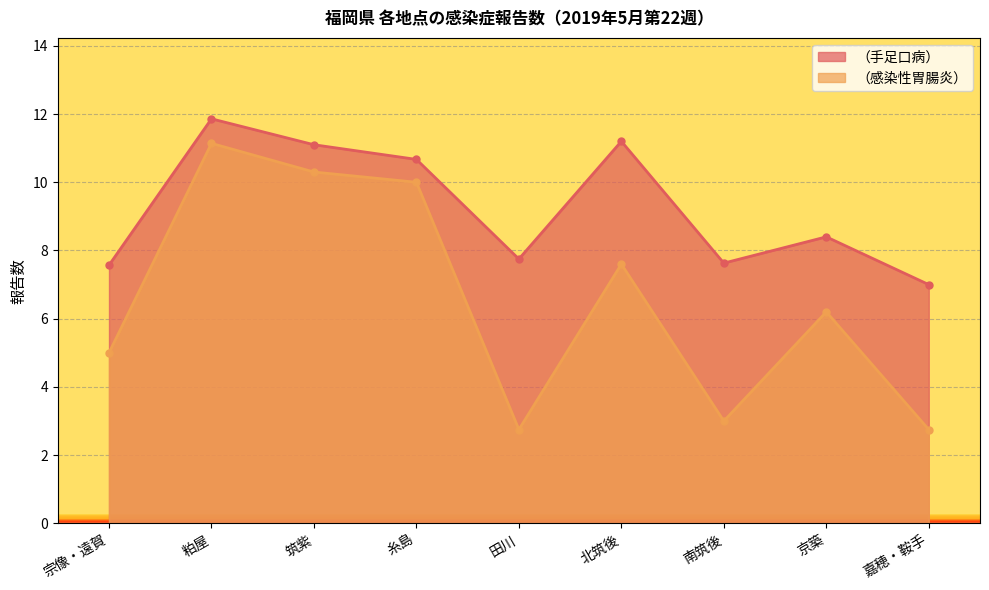

True or false: （感染性胃腸炎） has a value of 16.3 at 粕屋.

False